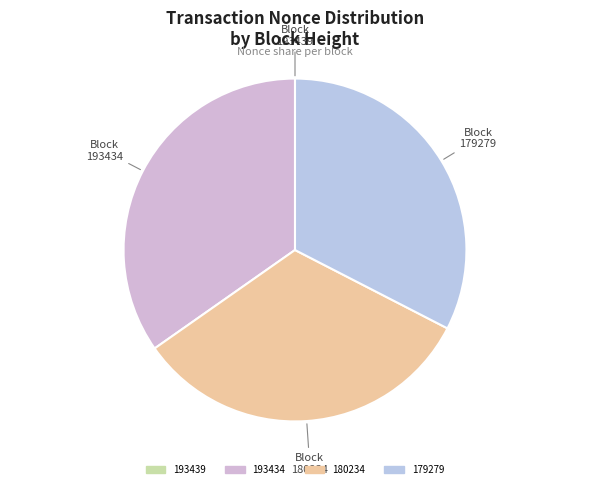

True or false: 179279 accounts for 23% of the total.

False